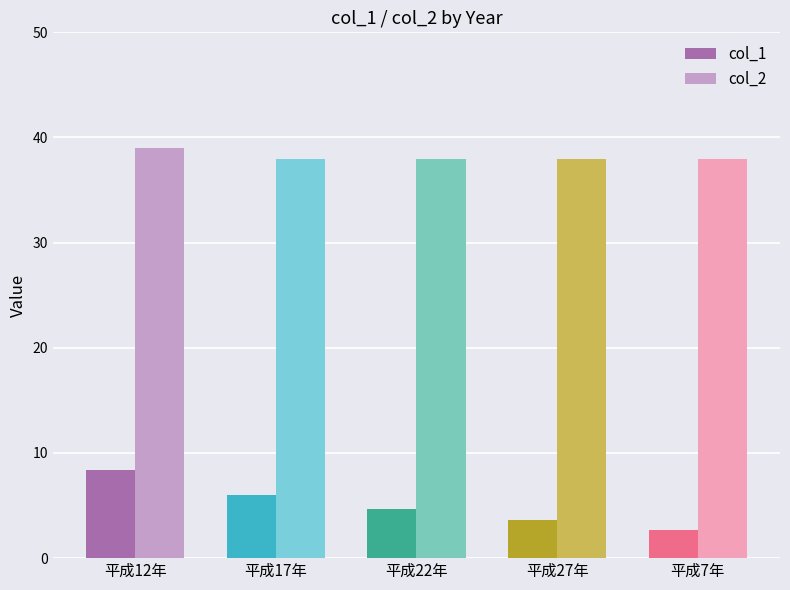

What is the difference between the highest and lowest values at 平成17年?

32.0